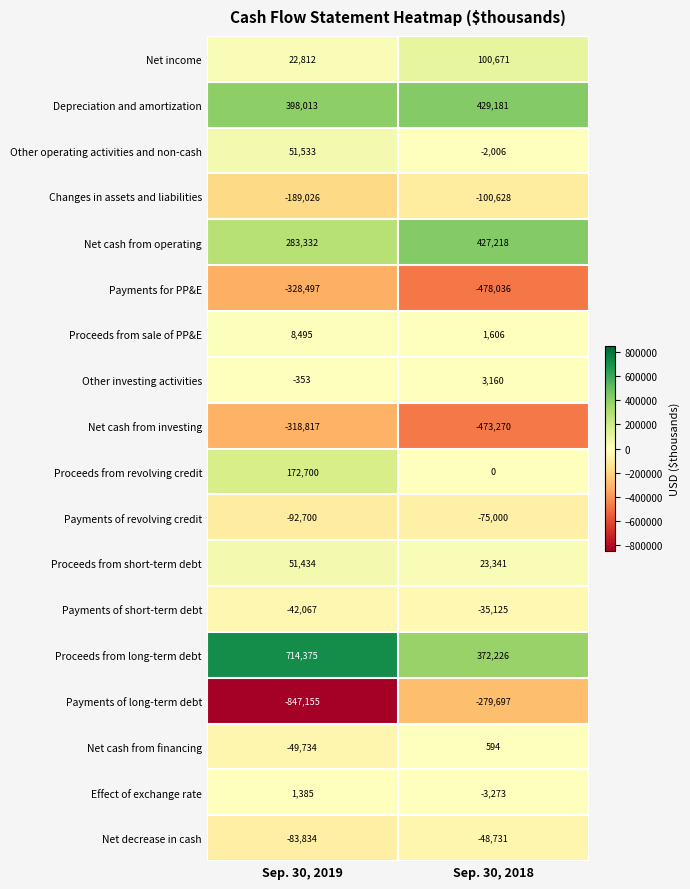

What is the sum of the Other operating activities and non-cash values at Sep. 30, 2019 and Sep. 30, 2018?

49527